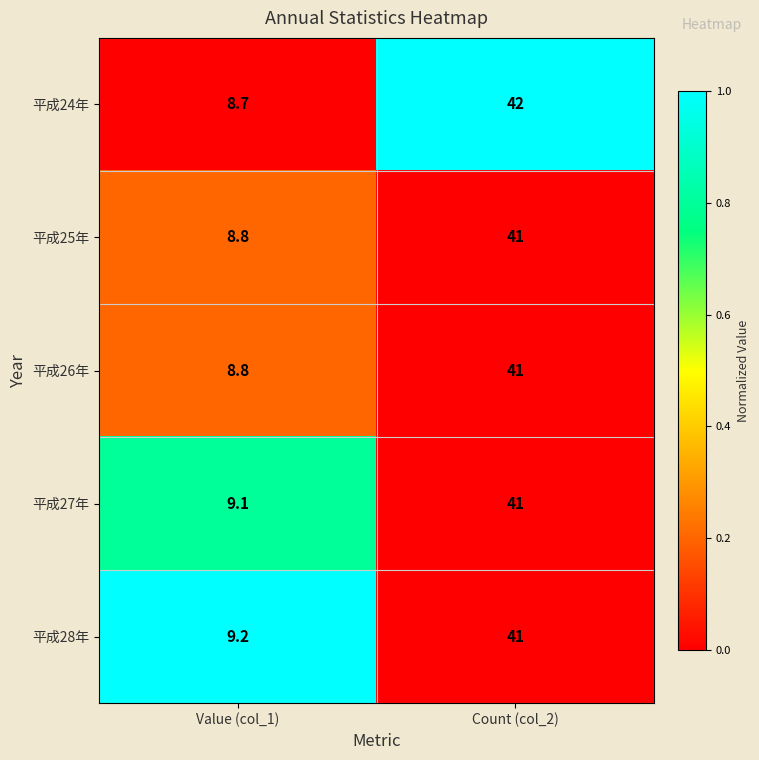

Which series has the largest range (max minus min)?

平成24年